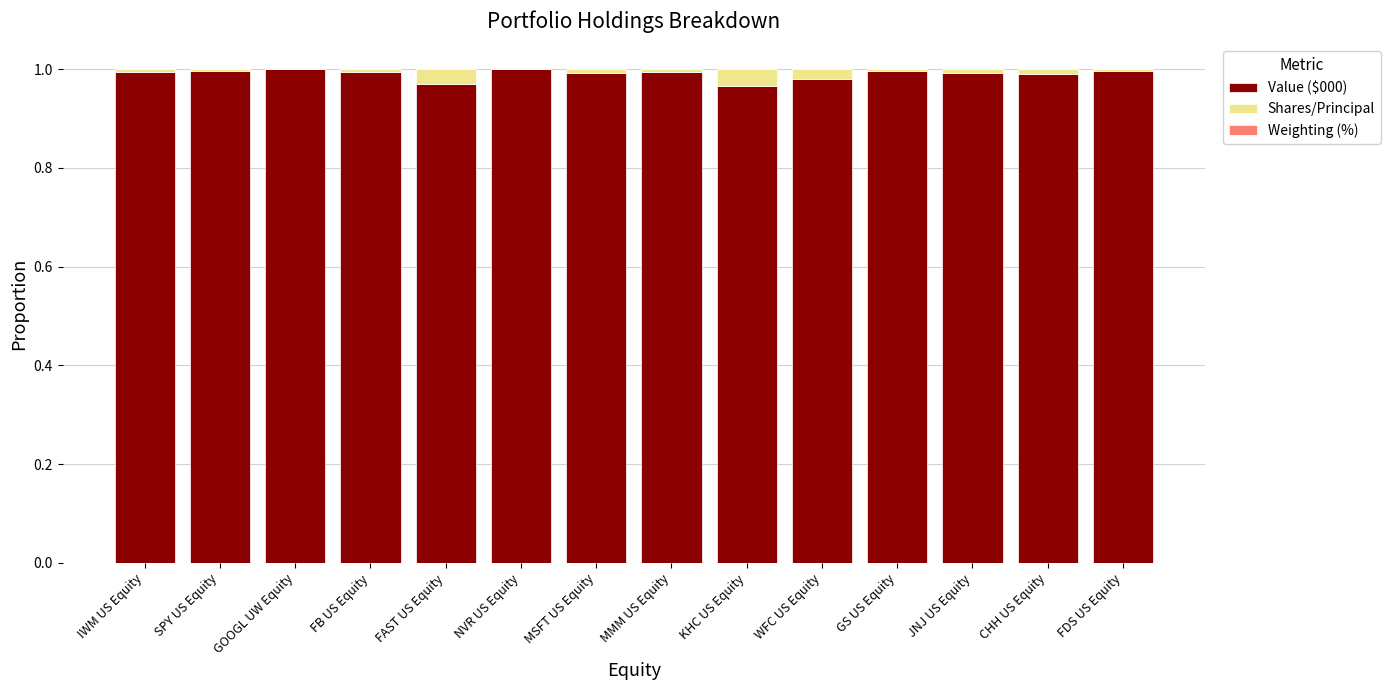

The Value ($000) series shows 1.4 at FAST US Equity. True or false?

False